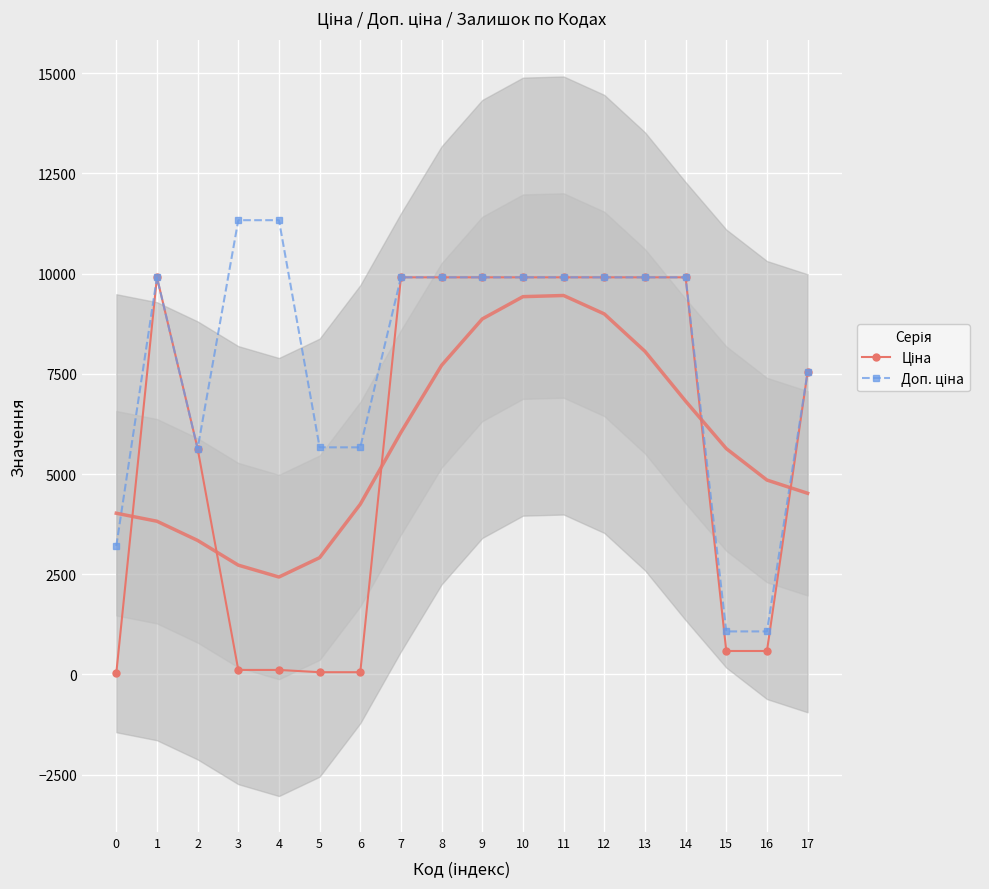

Which series has the largest total across all categories?

Доп. ціна